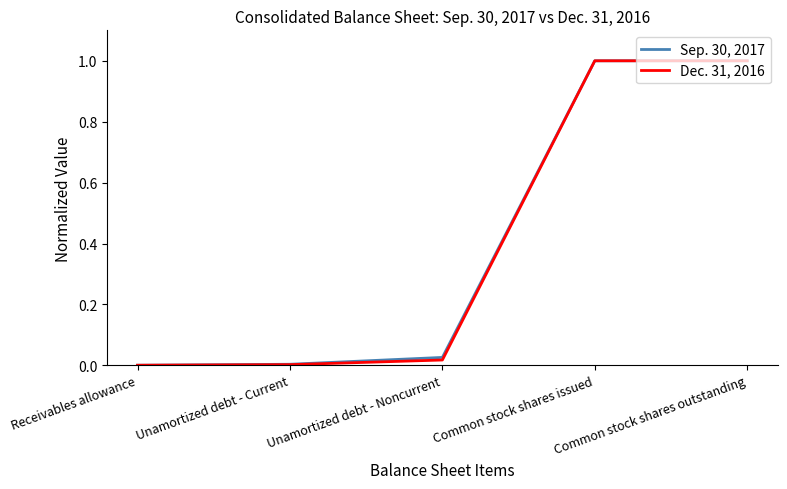

What position from the left is Common stock shares outstanding?

5